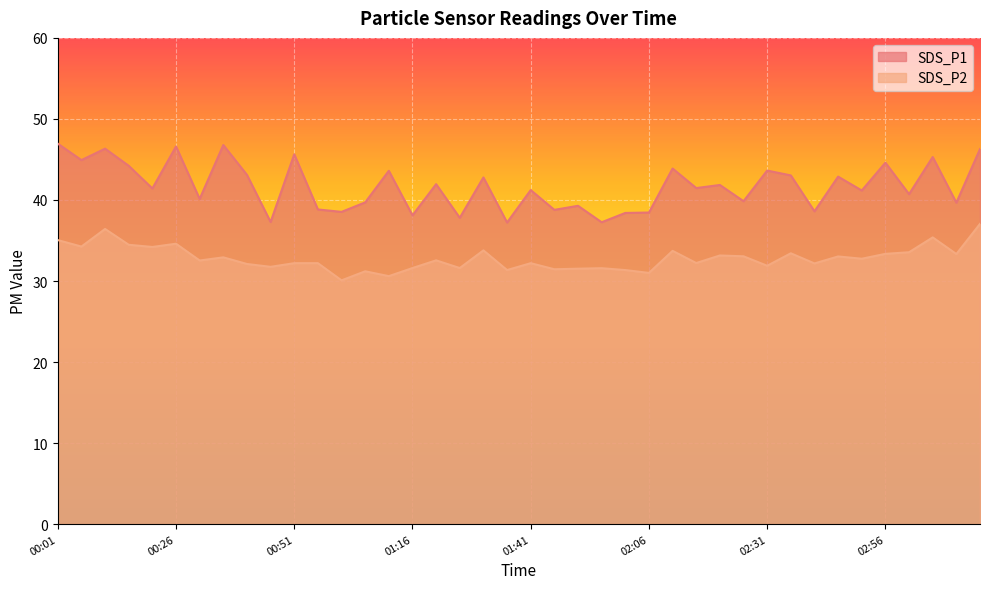

How many lines are shown in the chart?

2